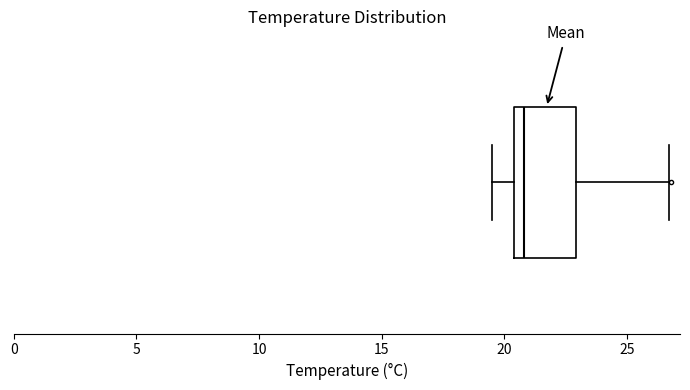

Transcribe this box plot: give where the median line is, the range the box spans, and where the two whiskers end, as read against the x-axis. The values are not printed on the chart, so give them approximately, as read against the axis.

median 21.0, box 20.5 to 23.0, whiskers 19.5 to 26.5